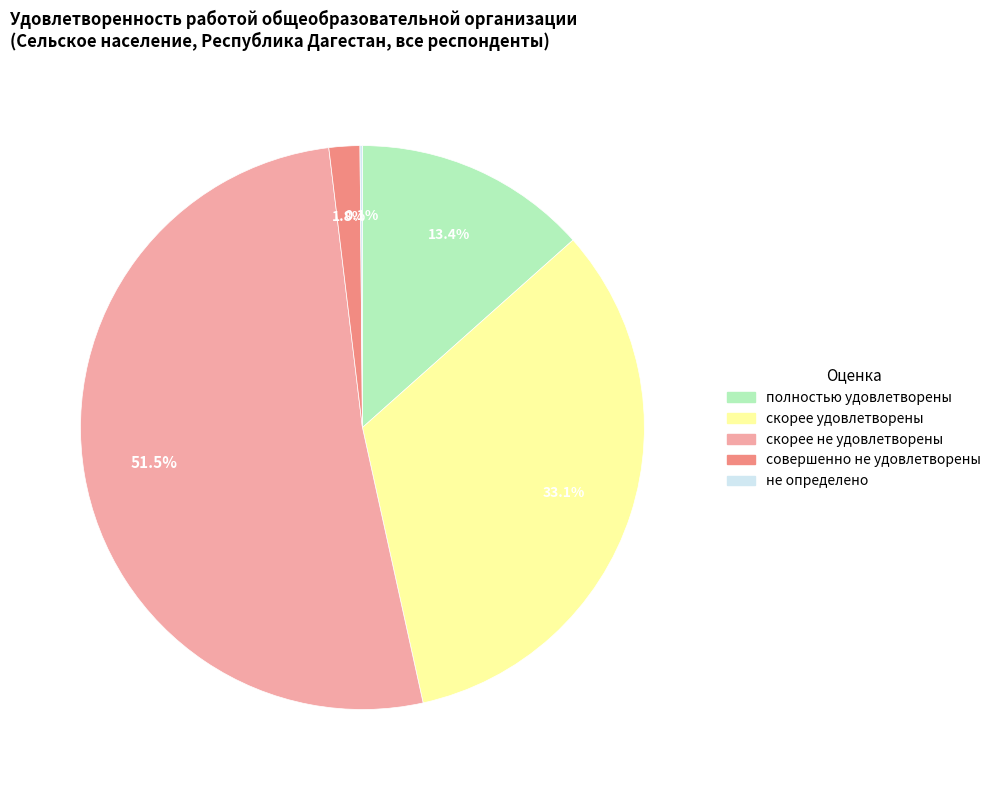

Which has a higher value, полностью удовлетворены or совершенно не удовлетворены?

полностью удовлетворены